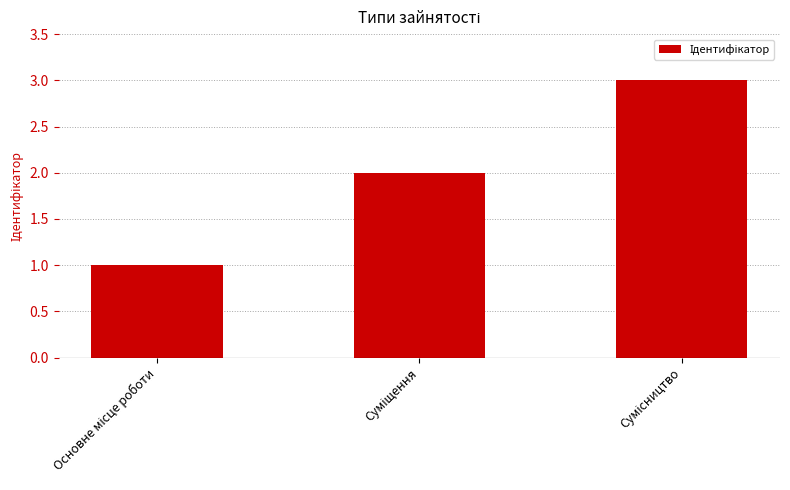

What is the sum of all values?

6